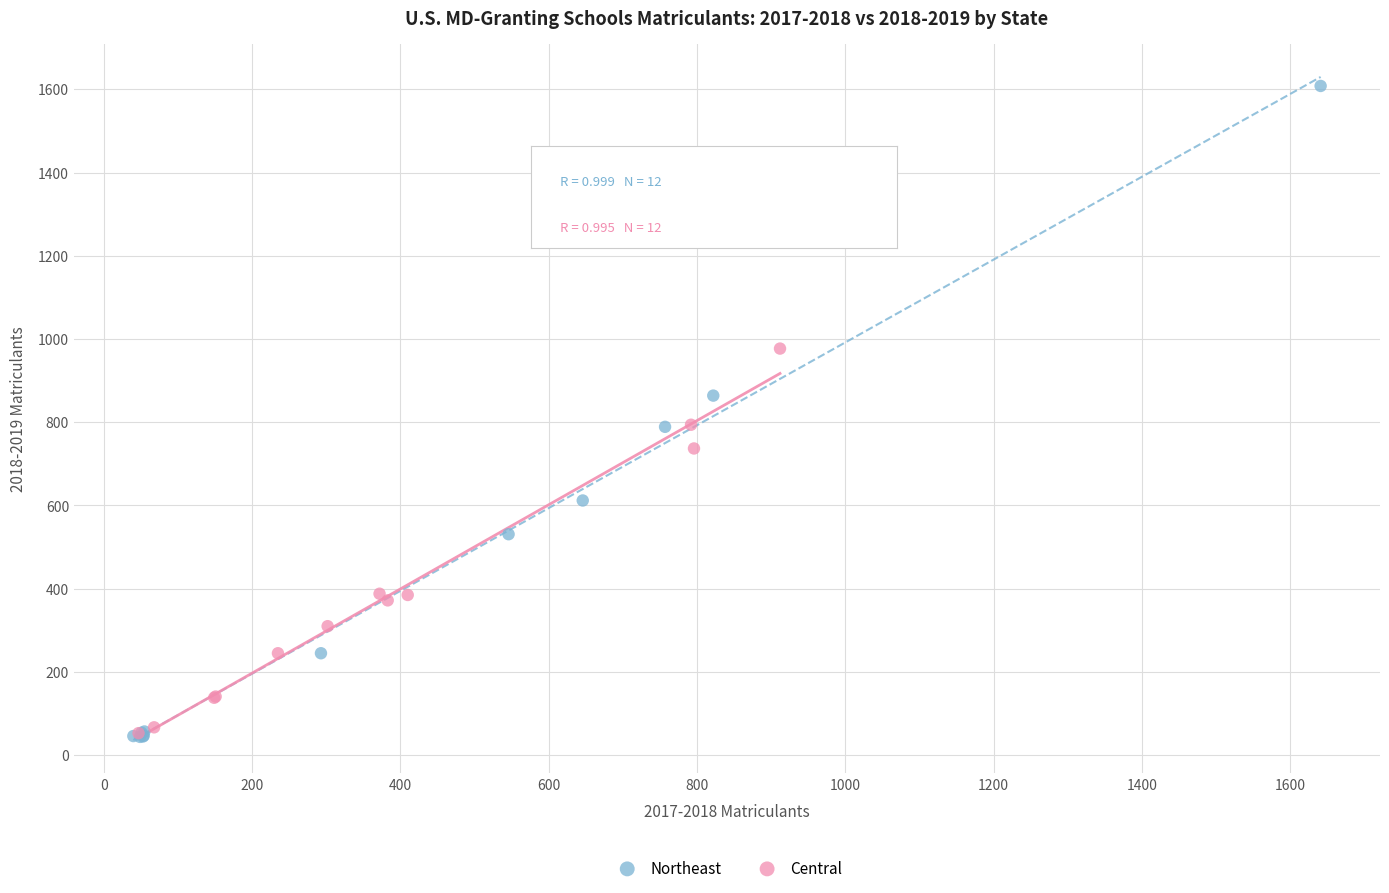

Which series reaches the maximum Y coordinate?

Northeast